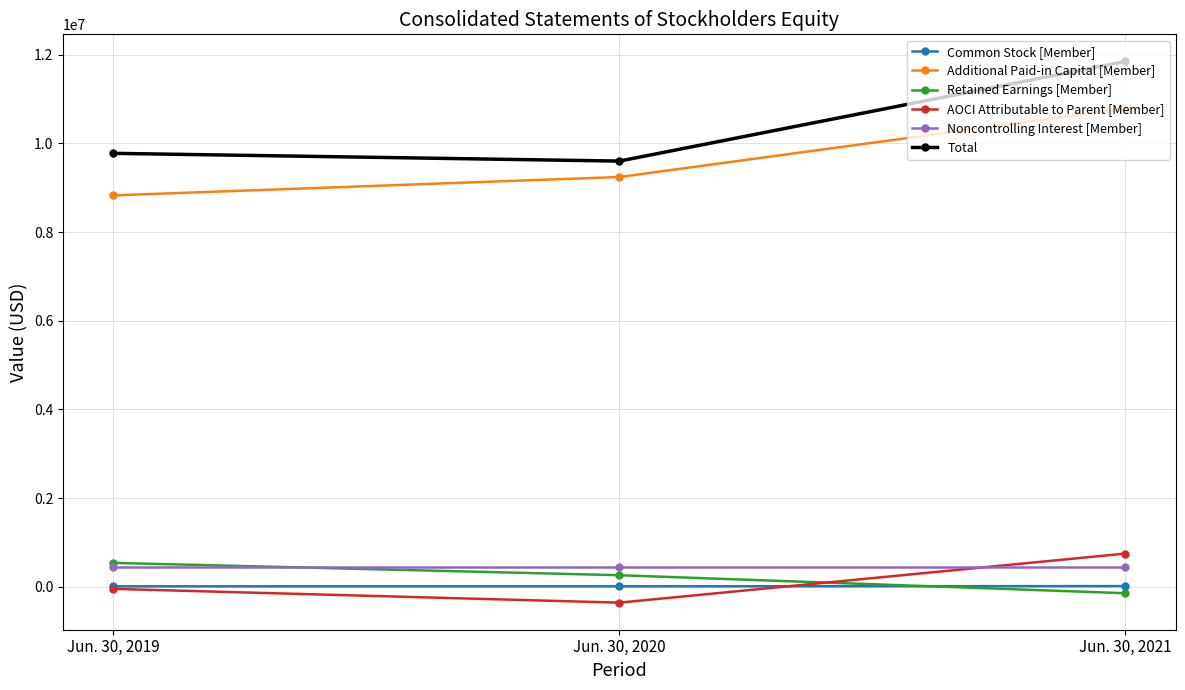

Which series has the largest range (max minus min)?

Total